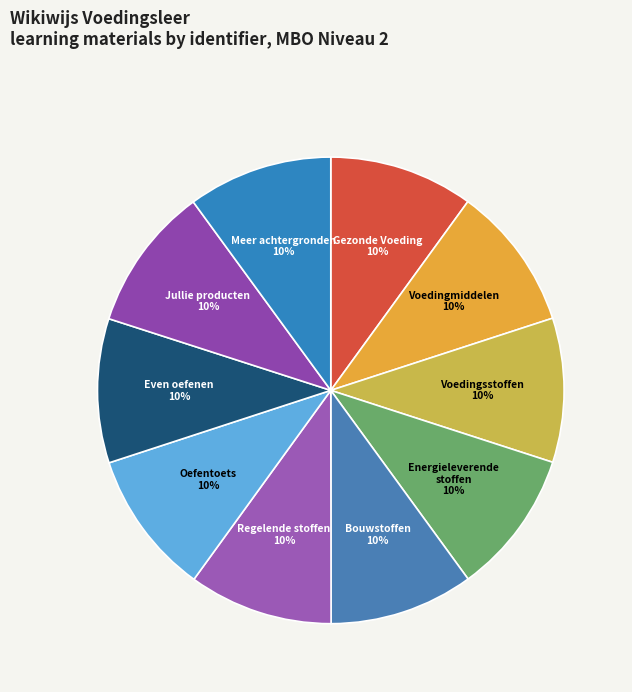

What percentage is the Regelende stoffen slice, to the nearest percent?

10%